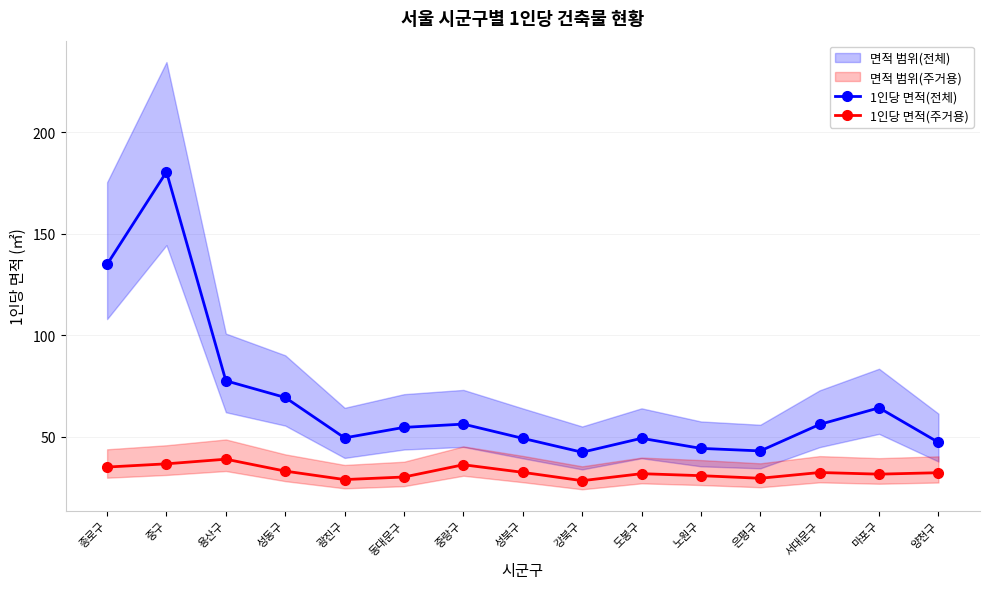

Between 동대문구 and 종로구, which is larger?

종로구